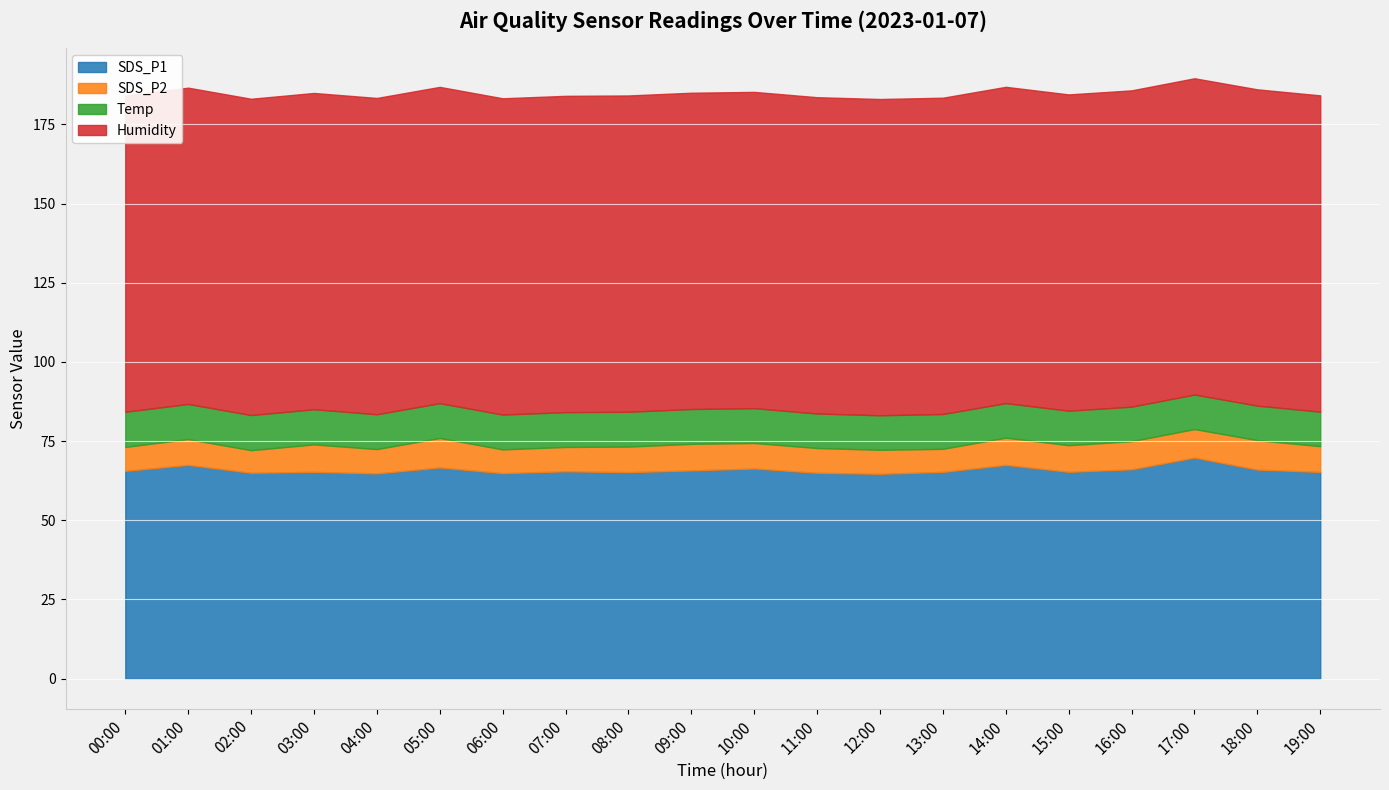

How many interior local peaks does the SDS_P2 series have?

6